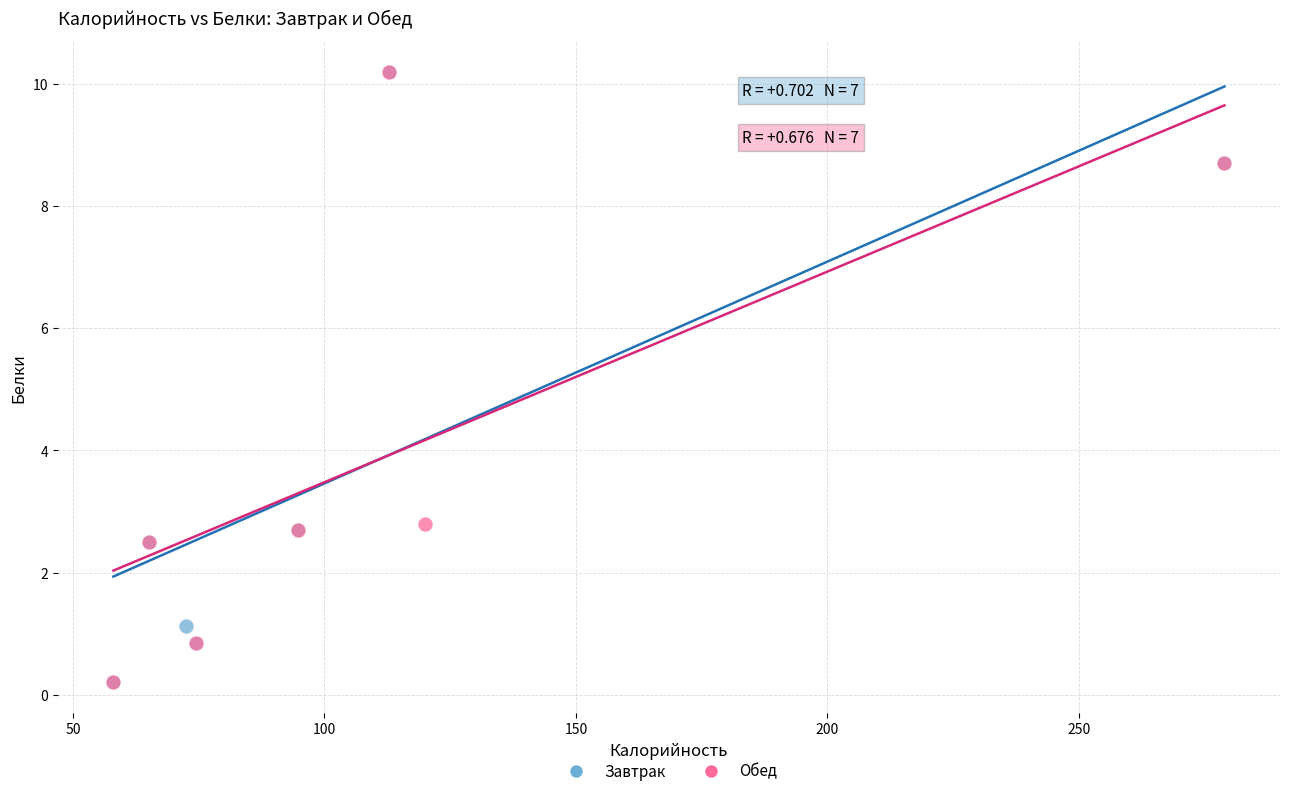

What are all the series names shown in the legend?

Завтрак, Обед